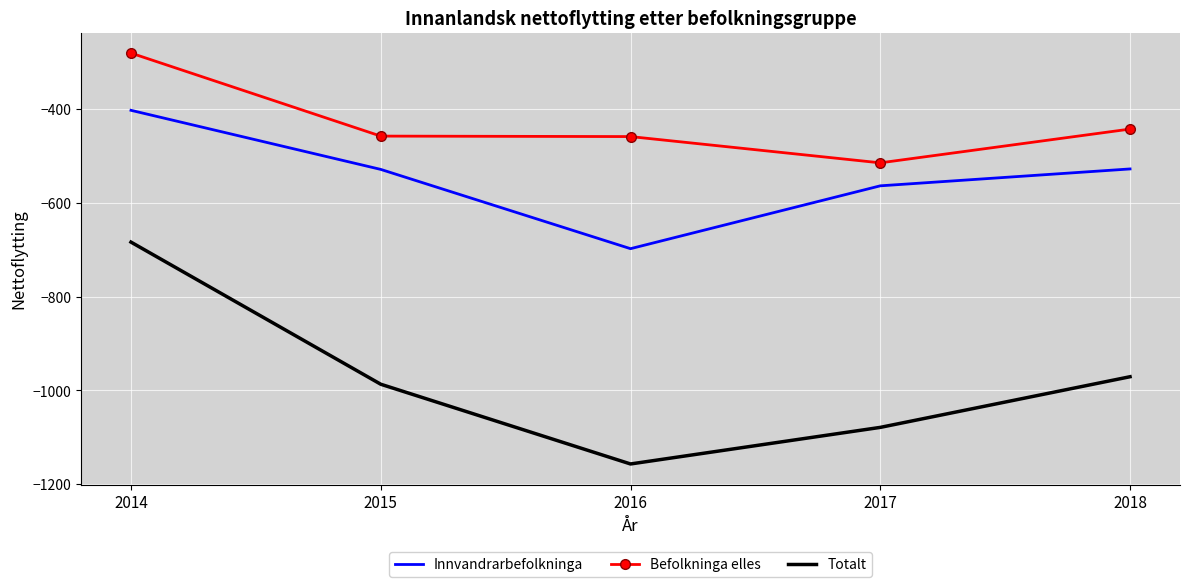

True or false: Befolkninga elles and Innvandrarbefolkninga intersect in this chart.

False